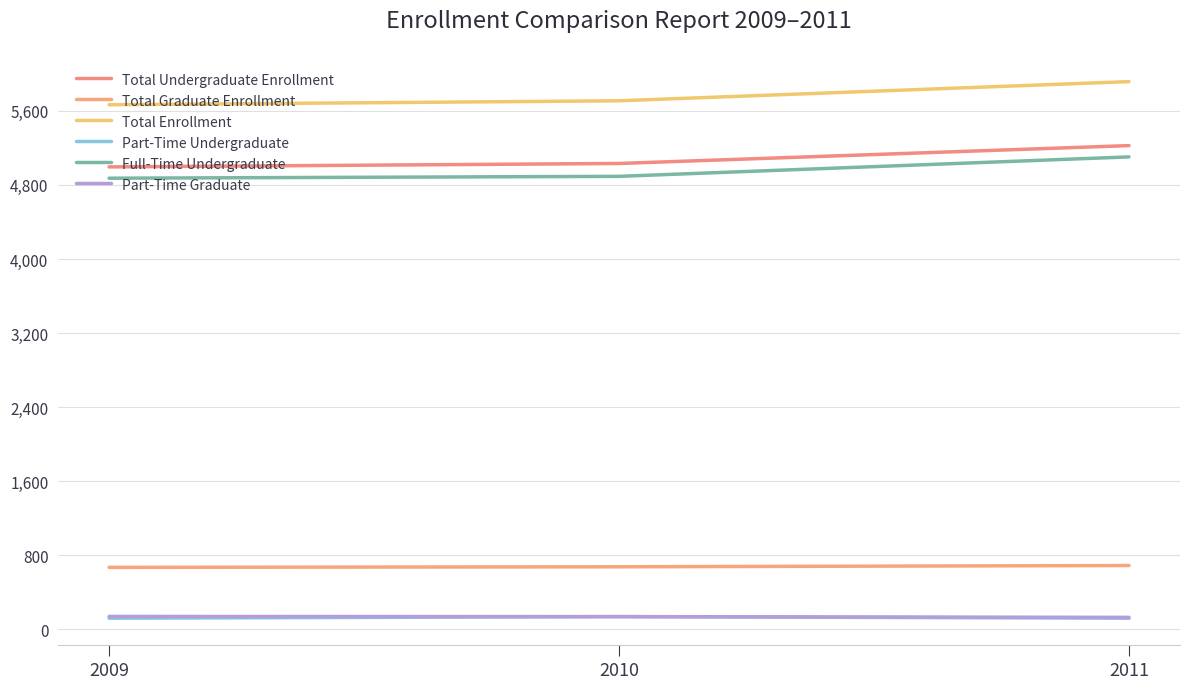

Does the chart have visible grid lines?

Yes